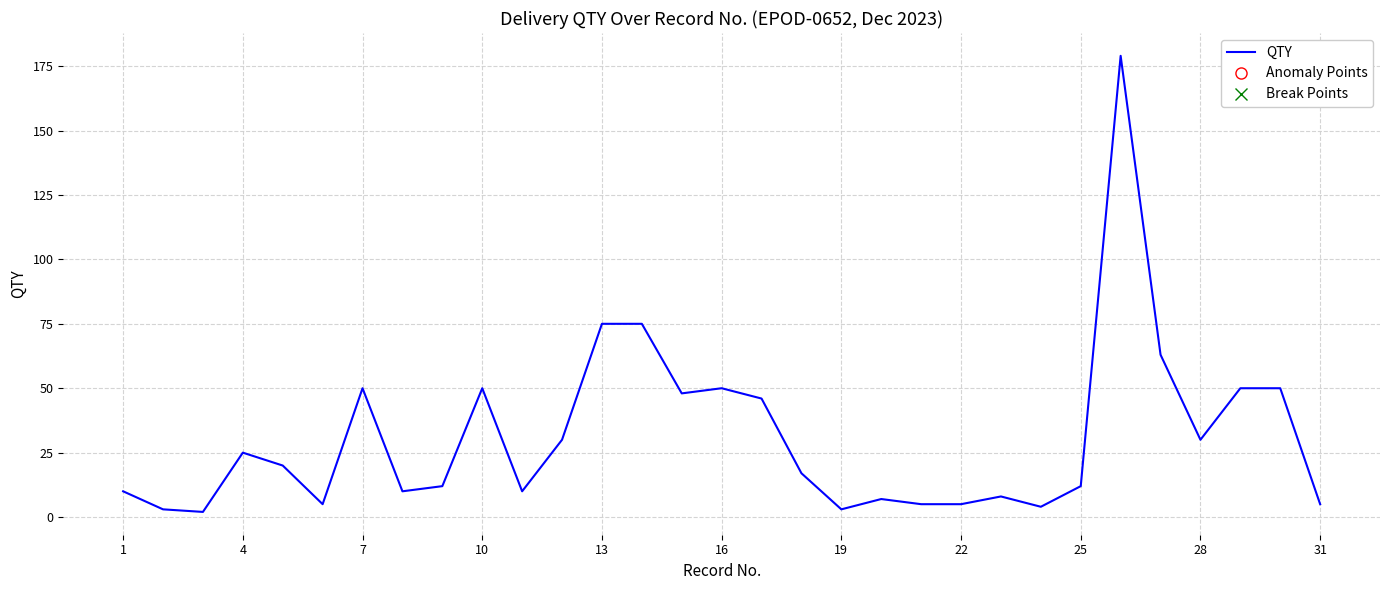

What is the difference between the maximum and minimum values?

177